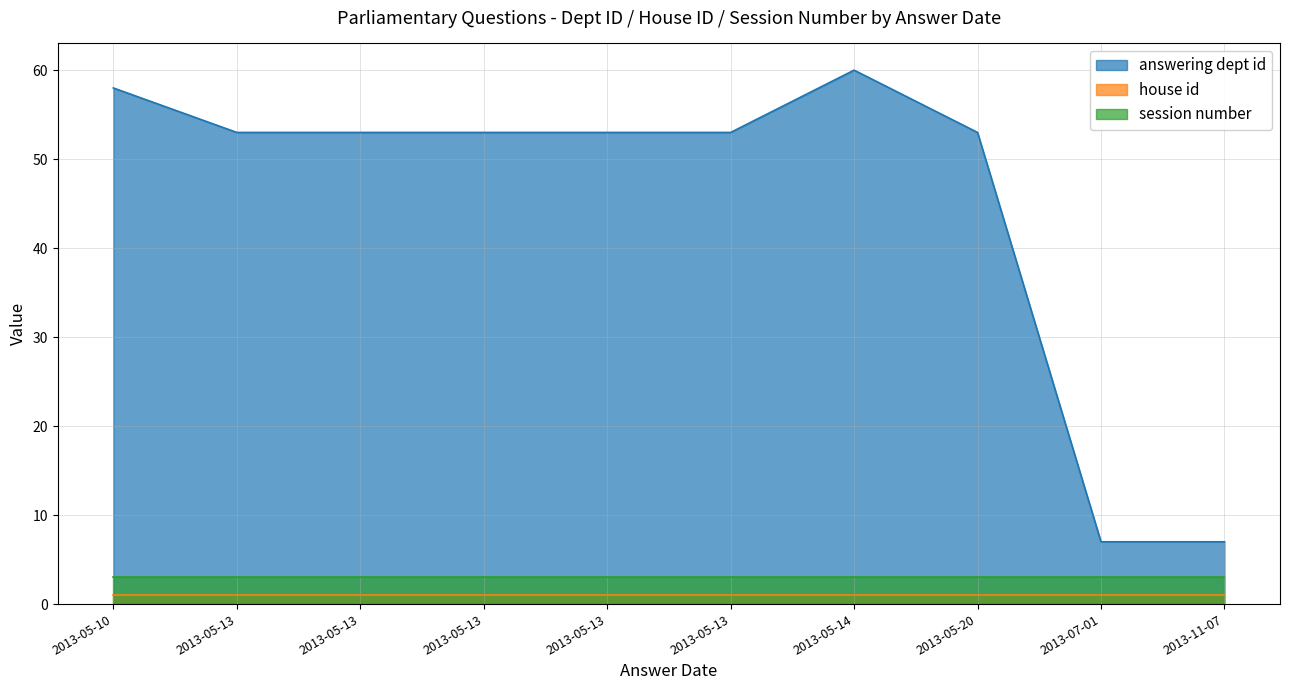

At which label is answering dept id closest to 33?

2013-05-13